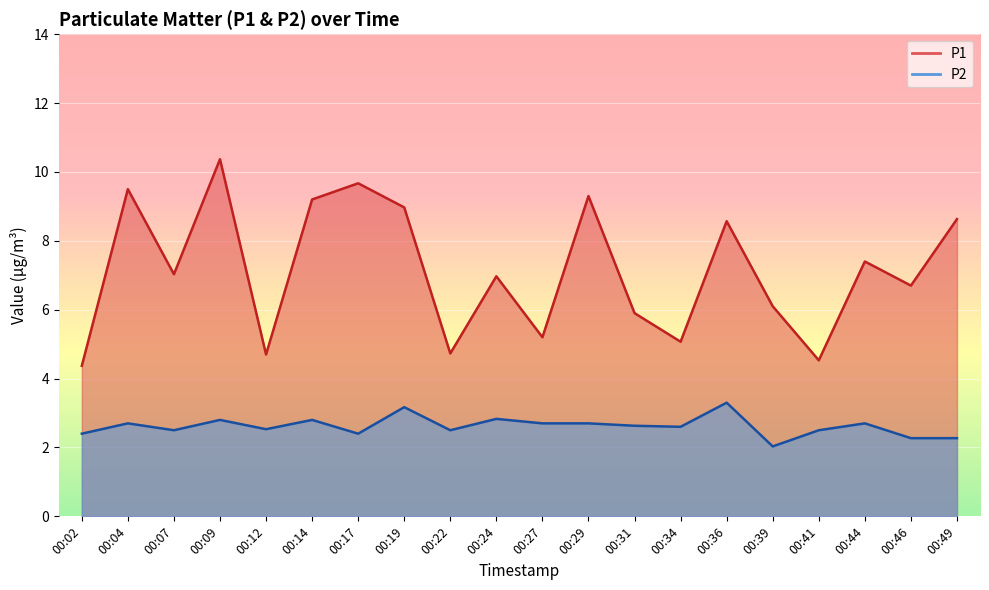

Which series changed the most between 00:44 and 00:46?

P1